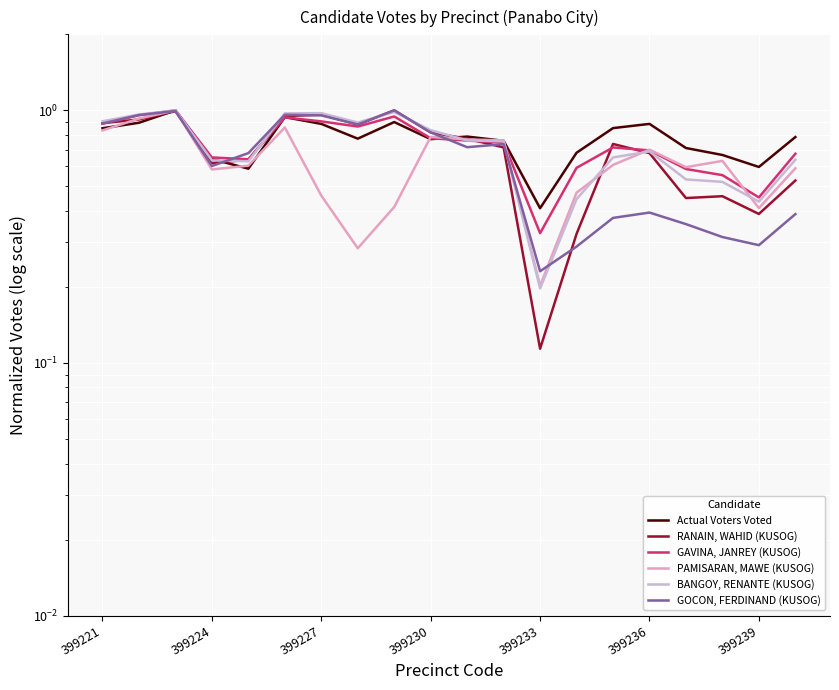

Does the chart display data point markers on the line(s)?

No